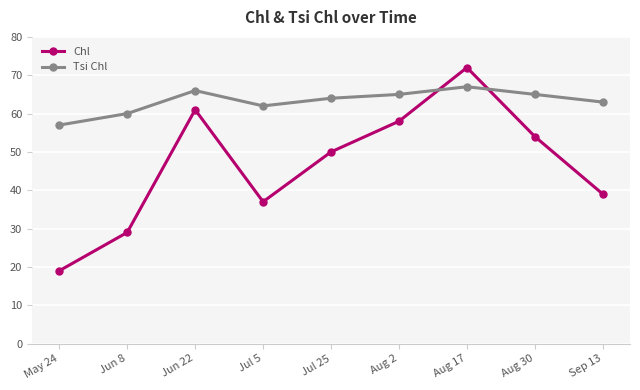

What are all the series names shown in the legend?

Chl, Tsi Chl